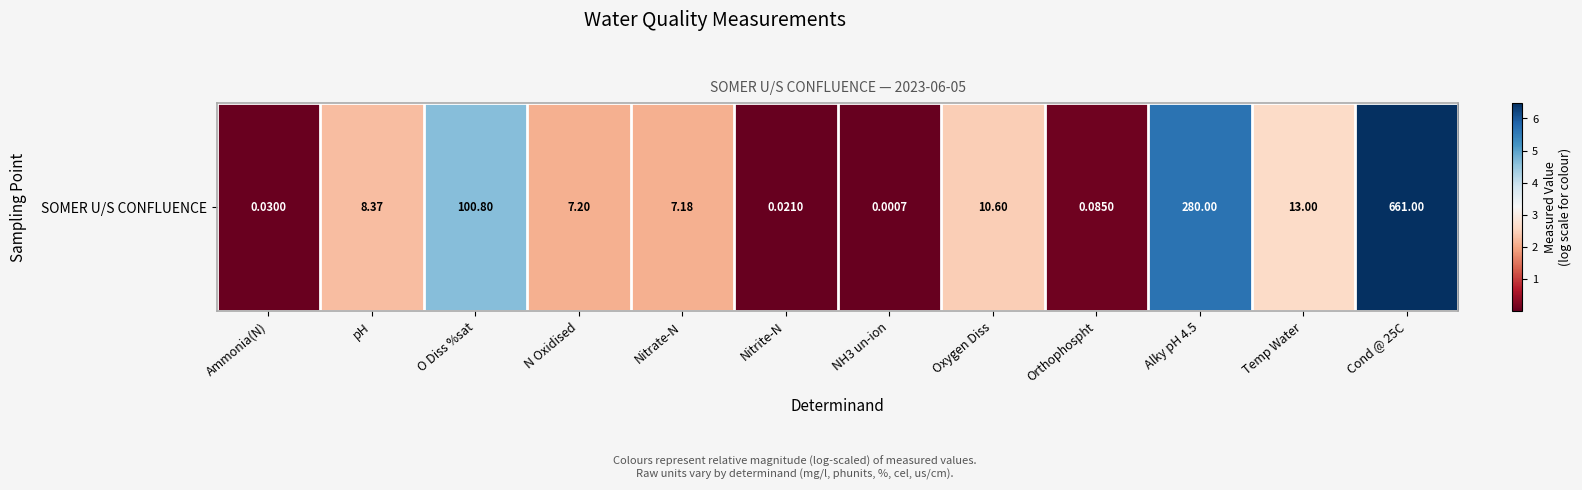

Rank the categories by value from highest to lowest.

Cond @ 25C, Alky pH 4.5, O Diss %sat, Temp Water, Oxygen Diss, pH, N Oxidised, Nitrate-N, Orthophospht, Ammonia(N), Nitrite-N, NH3 un-ion